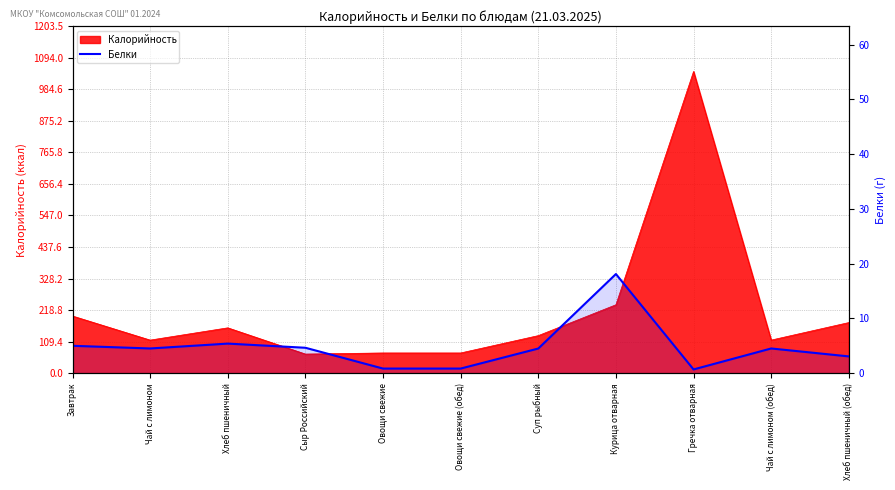

What is the change in value from Завтрак to Курица отварная?

+13.1